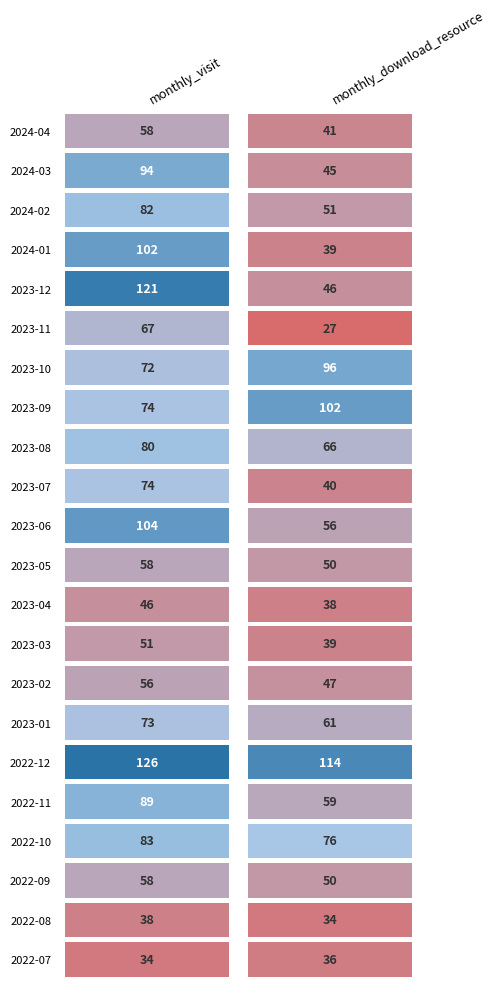

What is the approximate value of 2022-11 at 0?

89